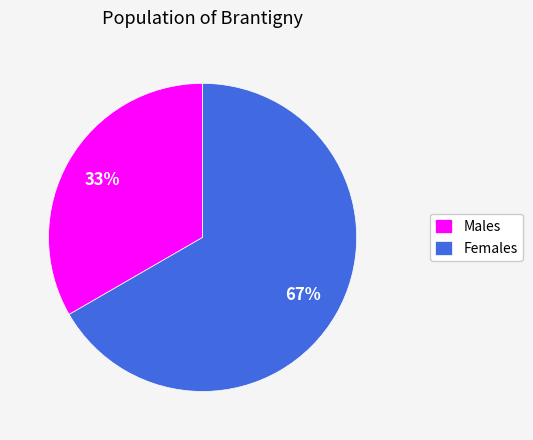

Which has a higher value, Males or Females?

Females